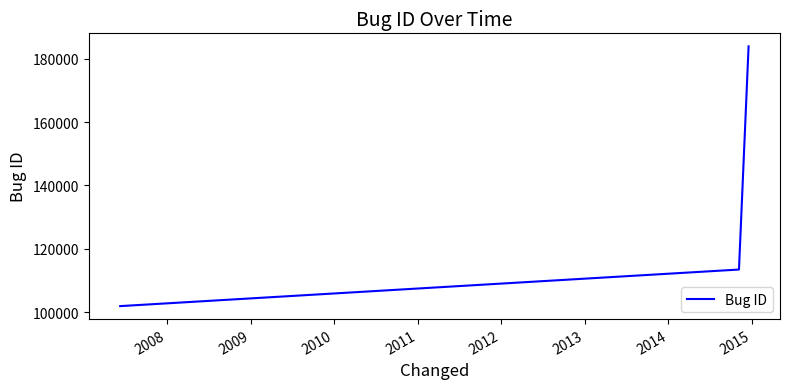

What is the sum of all values?

399307